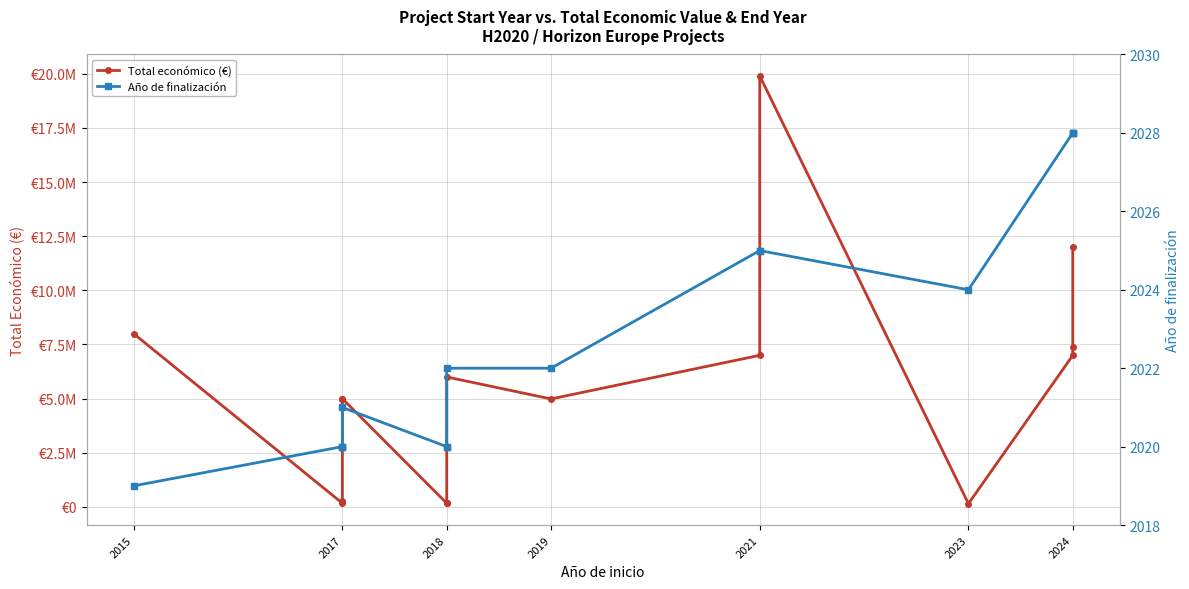

What is the sum of all Año de finalización values?

30342